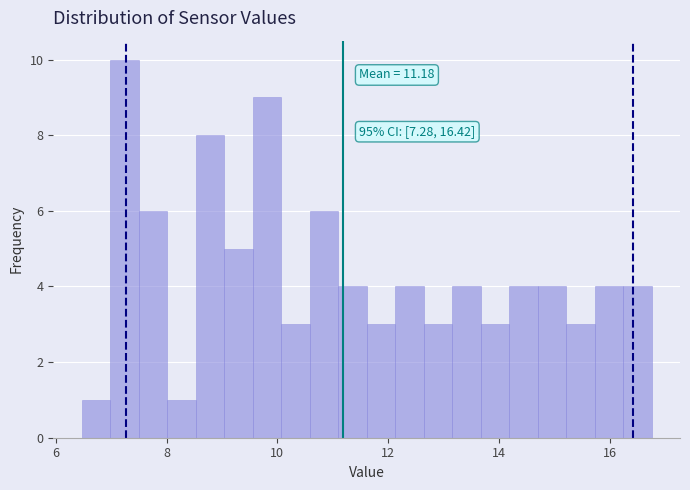

Around what value on the x-axis is the tallest bar? Give the approximate position of its centre, as read against the axis.

7.2